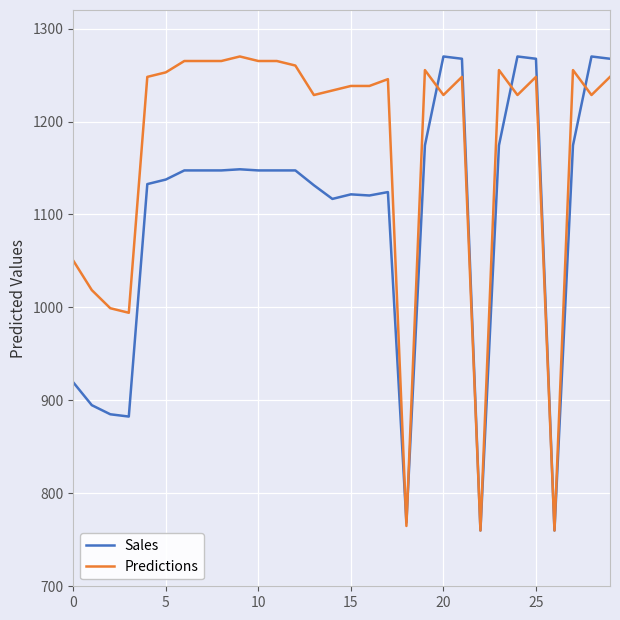

List the series in order of their overall mean, highest first.

Predictions, Sales